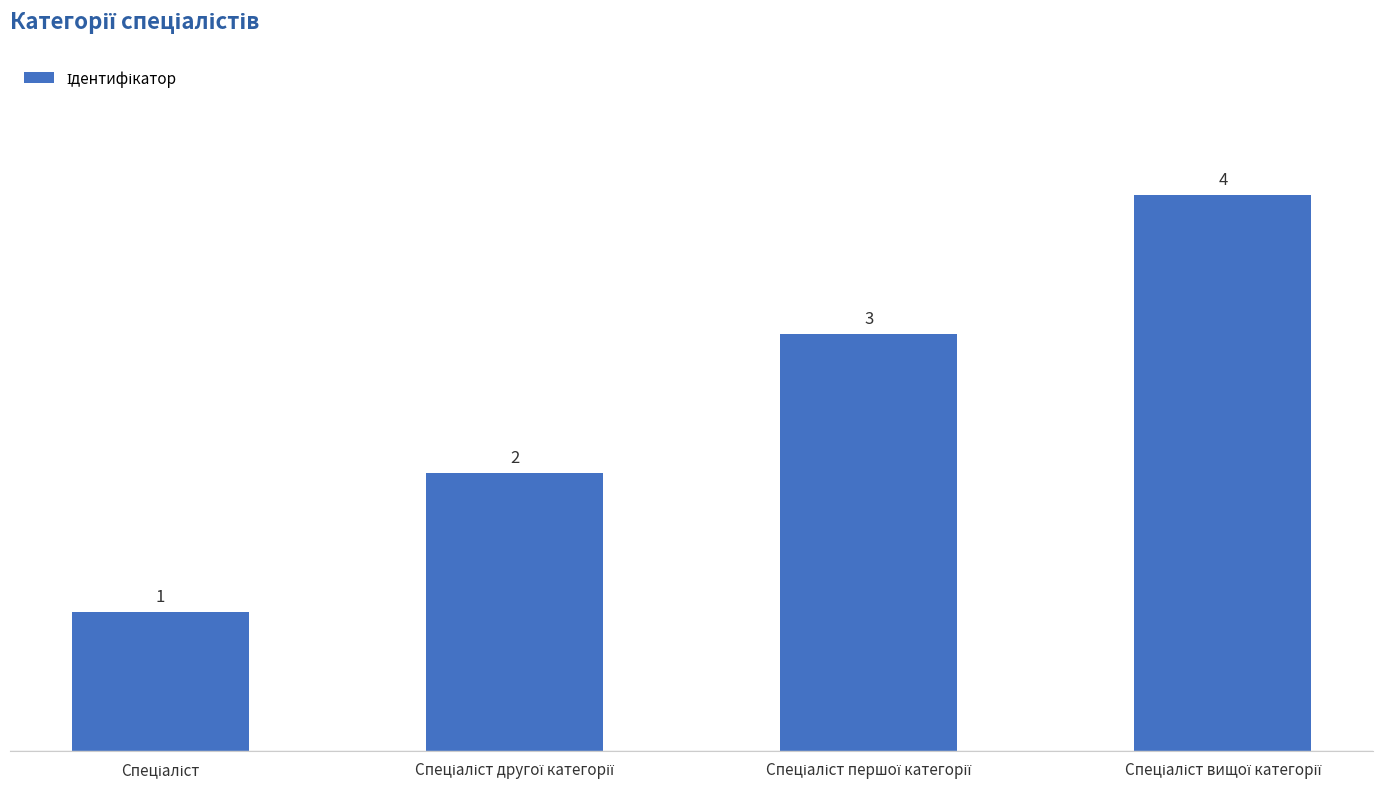

How many bars are there in total?

4